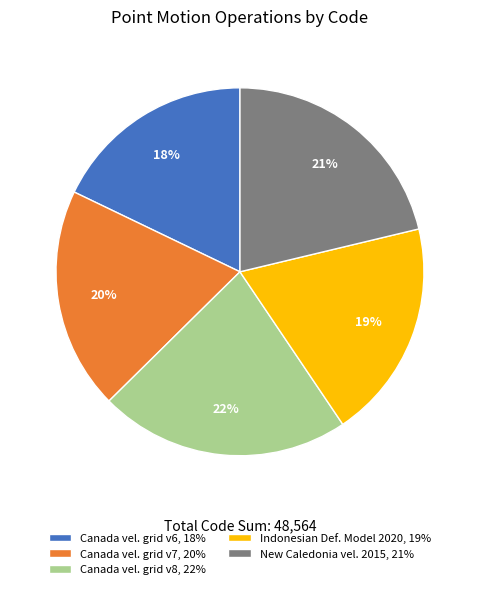

Which has a higher value, New Caledonia vel. 2015, 21% or Canada vel. grid v7, 20%?

New Caledonia vel. 2015, 21%